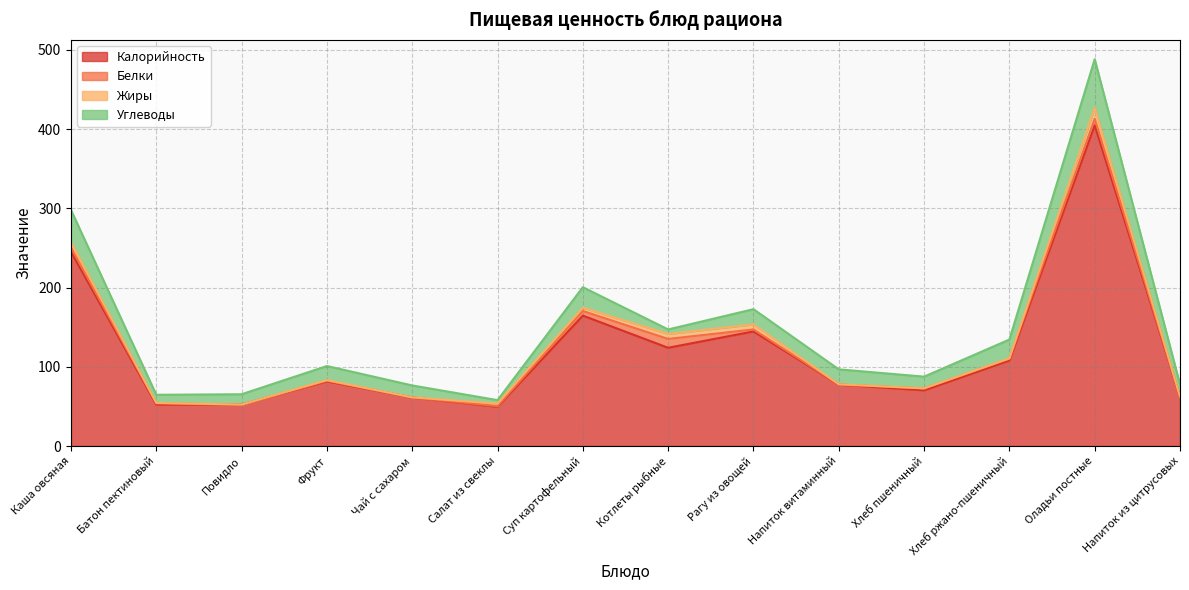

Reading left to right, transcribe all the data shown in this chart.

Калорийность: Каша овсяная=245.3	Батон пектиновый=52.3	Повидло=52.3	Фрукт=81.6	Чай с сахаром=61.2	Салат из свеклы=49.6	Суп картофельный=164.6	Котлеты рыбные=124.0	Рагу из овощей=144.6	Напиток витаминный=77.6	Хлеб пшеничный=70.3	Хлеб ржано-пшеничный=108.0	Оладьи постные=404.8	Напиток из цитрусовых=62.3
Белки: Каша овсяная=5.1	Батон пектиновый=1.5	Повидло=0.1	Фрукт=0.8	Чай с сахаром=0.2	Салат из свеклы=0.8	Суп картофельный=5.8	Котлеты рыбные=11.2	Рагу из овощей=2.5	Напиток витаминный=0.2	Хлеб пшеничный=2.3	Хлеб ржано-пшеничный=2.2	Оладьи постные=8.0	Напиток из цитрусовых=0.1
Жиры: Каша овсяная=7.0	Батон пектиновый=0.6	Повидло=0.0	Фрукт=0.8	Чай с сахаром=0.0	Салат из свеклы=3.2	Суп картофельный=4.2	Котлеты рыбные=6.3	Рагу из овощей=6.5	Напиток витаминный=0.2	Хлеб пшеничный=0.2	Хлеб ржано-пшеничный=0.4	Оладьи постные=14.2	Напиток из цитрусовых=0.0
Углеводы: Каша овсяная=40.5	Батон пектиновый=10.3	Повидло=13.0	Фрукт=17.8	Чай с сахаром=15.0	Салат из свеклы=4.4	Суп картофельный=25.9	Котлеты рыбные=5.7	Рагу из овощей=19.1	Напиток витаминный=18.8	Хлеб пшеничный=14.8	Хлеб ржано-пшеничный=23.8	Оладьи постные=61.1	Напиток из цитрусовых=15.4